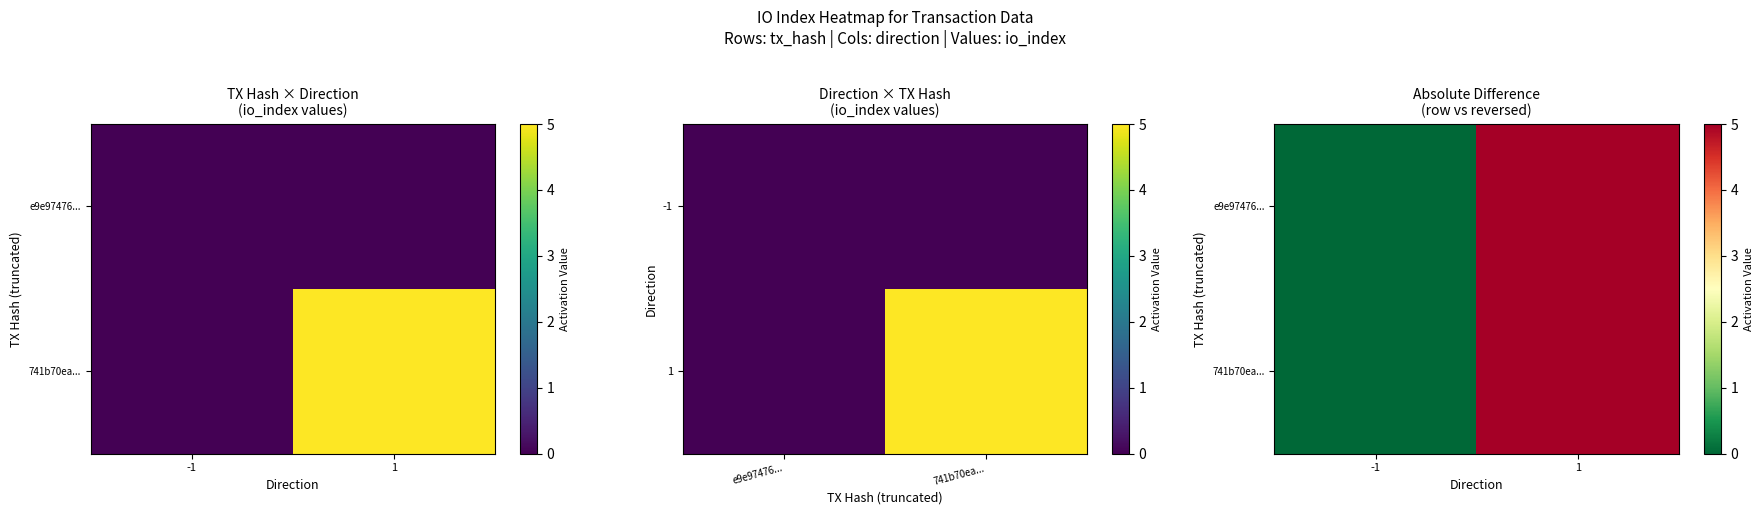

Which category has the lowest value in the 741b70ea... series?

-1